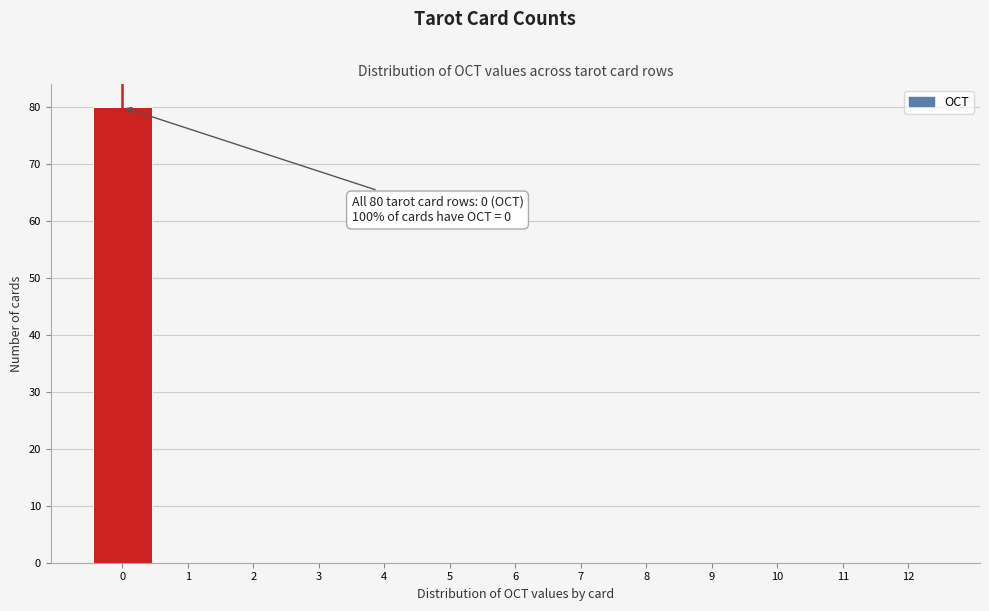

Over which range of the x-axis is the bar tallest?

-0.5 to 0.5